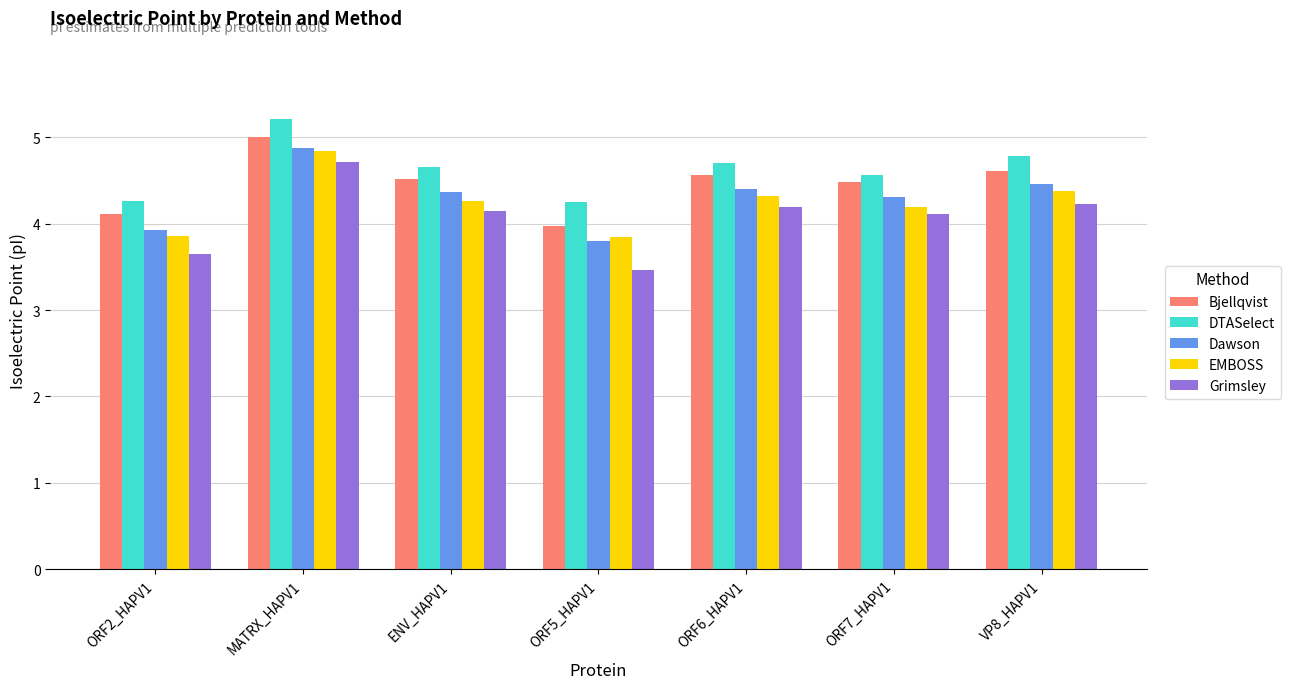

Which category has the highest value in the EMBOSS series?

MATRX_HAPV1